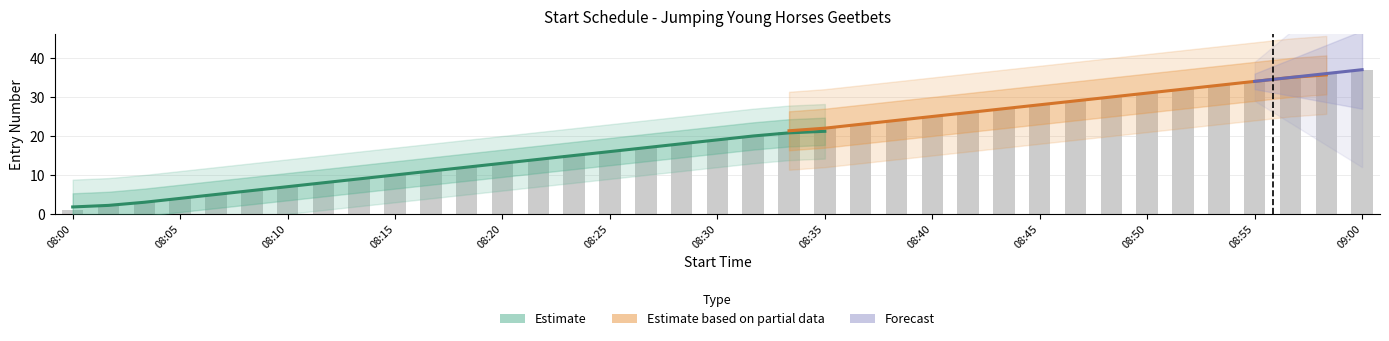

Which series has the largest range (max minus min)?

Estimate